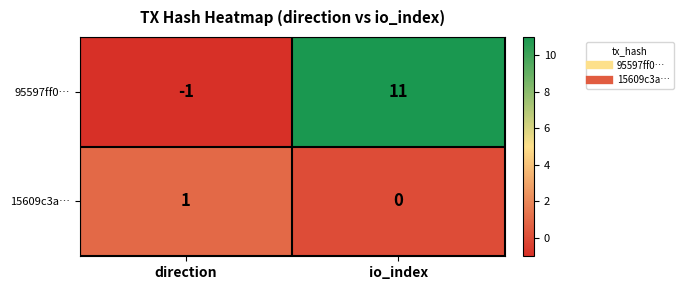

How many distinct data groups are displayed?

2